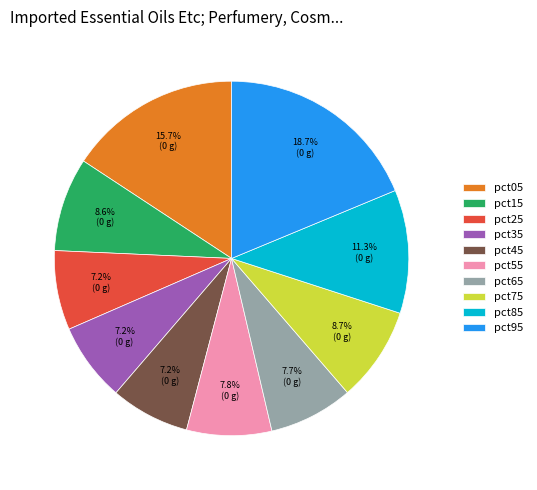

How many segments does this pie chart have?

10